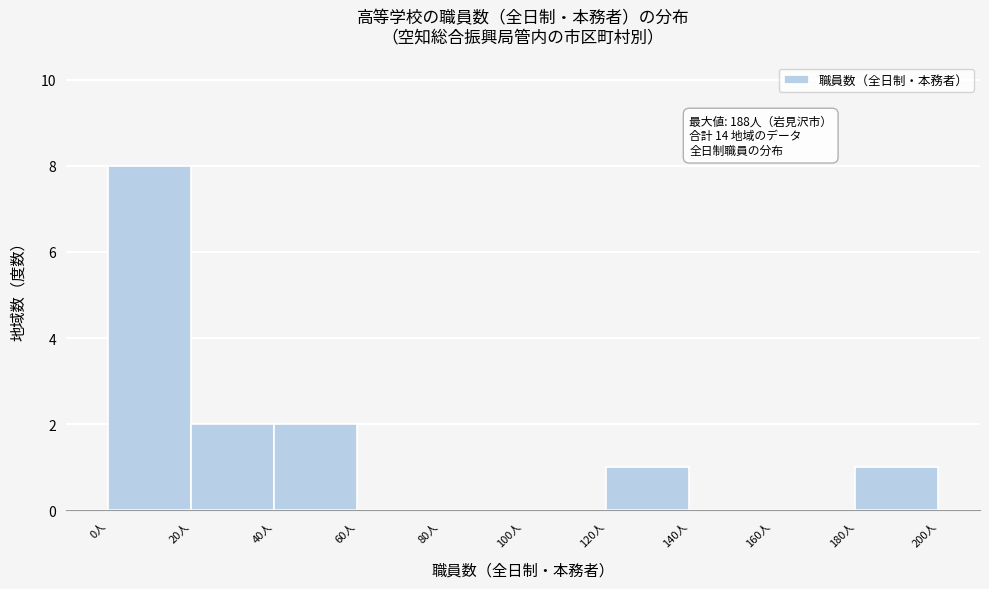

Which range on the x-axis has the tallest bar?

0 to 20